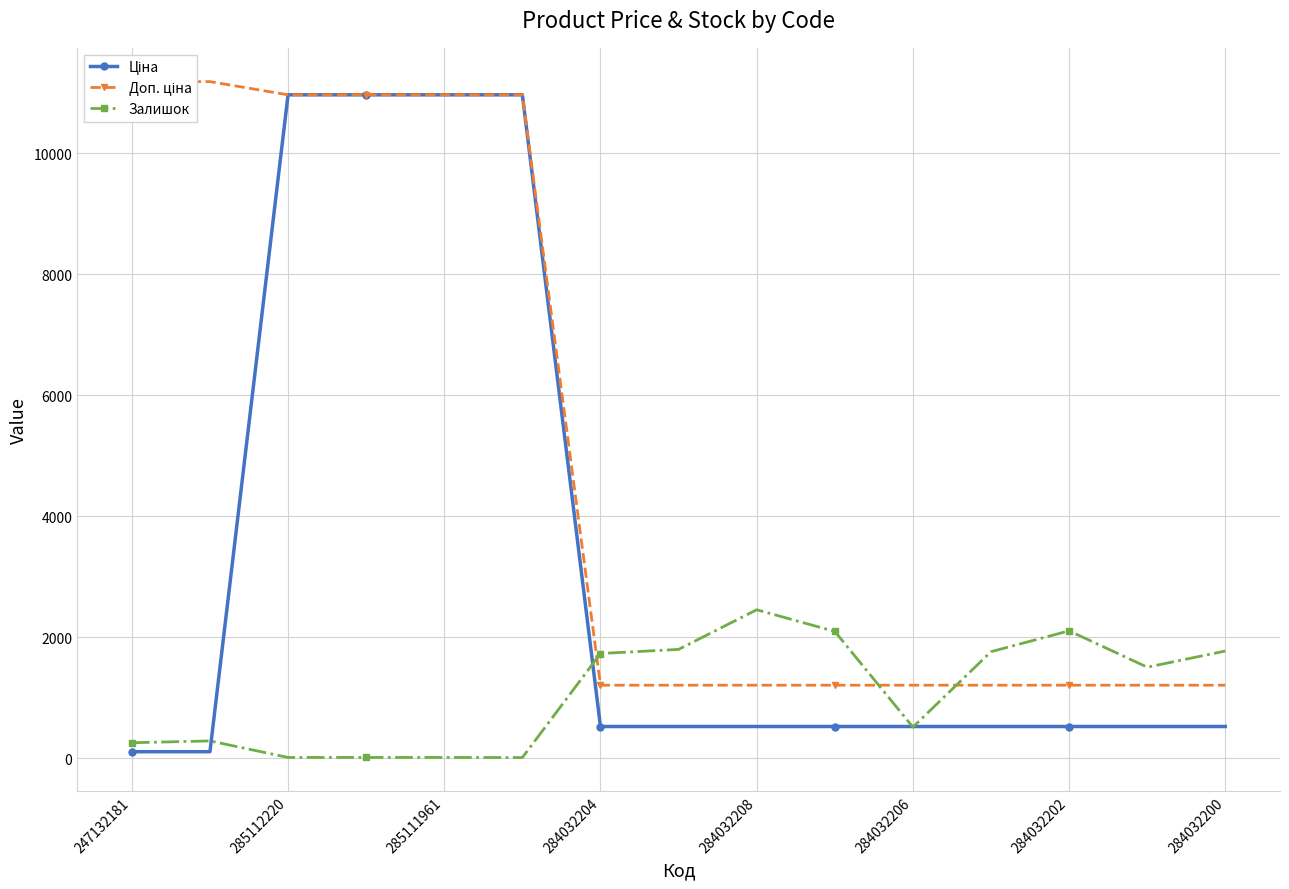

The value of Залишок at 284032200 is 2702.3. True or false?

False